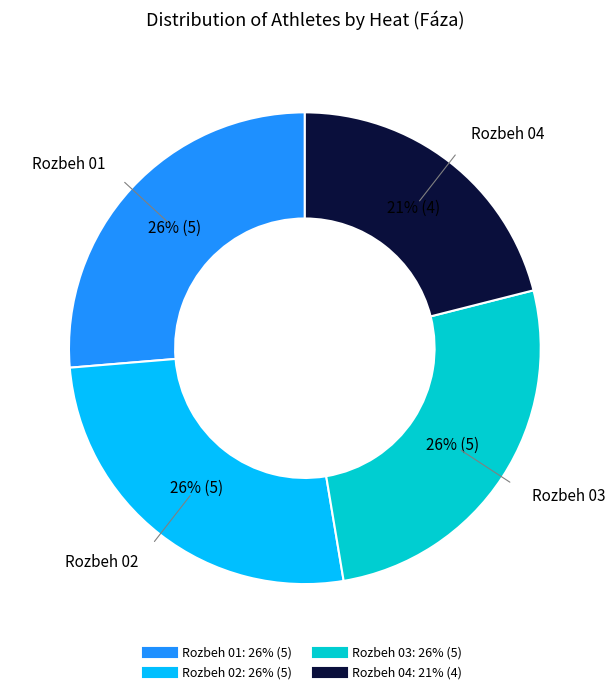

Do Rozbeh 04 and Rozbeh 01 together represent more than half of the pie?

No